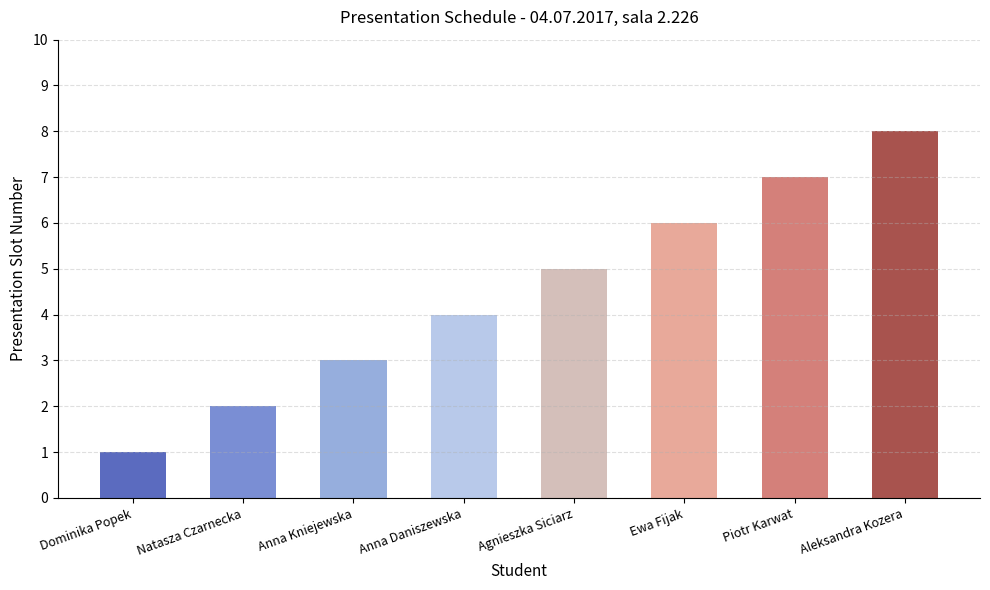

What is the label of the 3rd bar from the left?

Anna Kniejewska